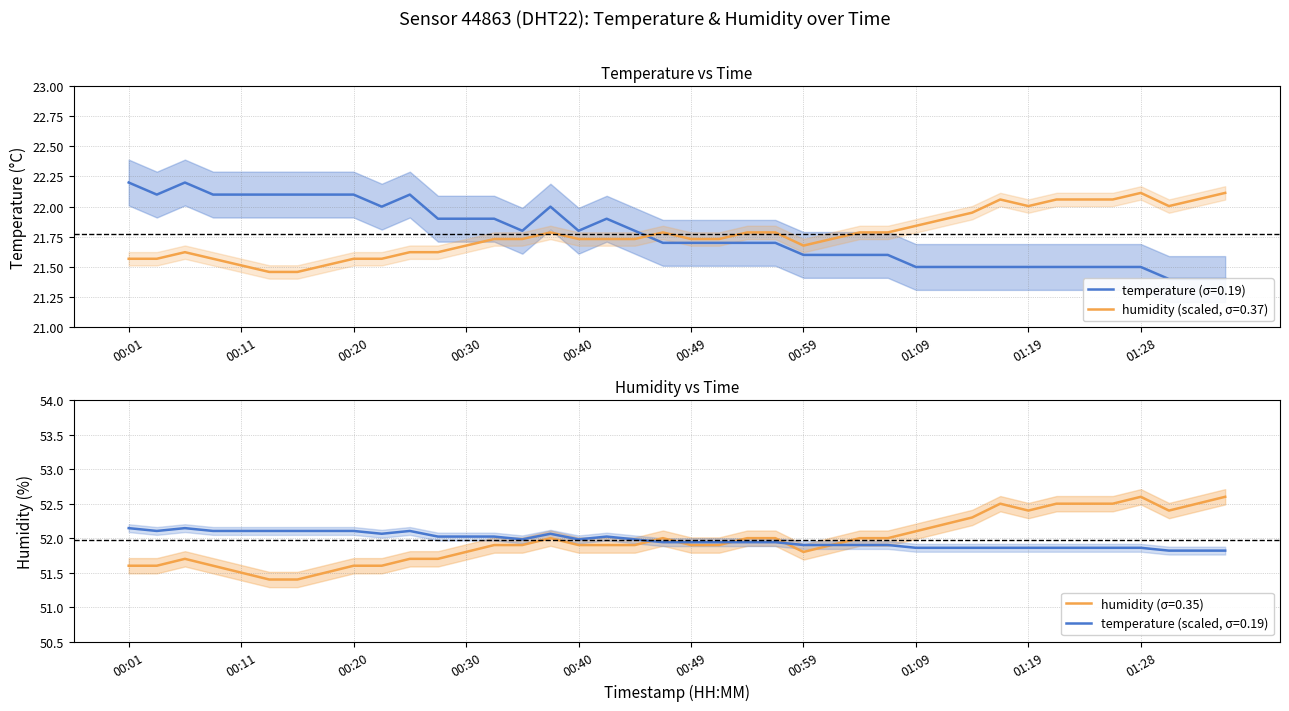

At which category does temperature reach its first local valley?

00:03